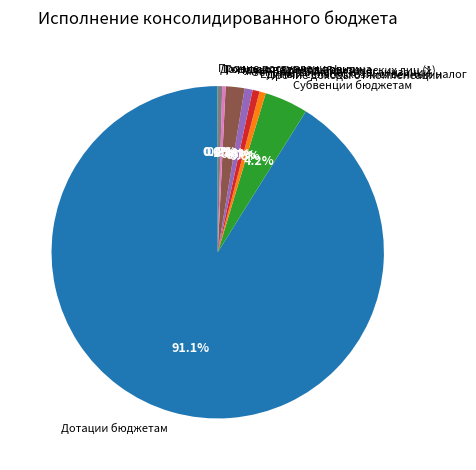

To the nearest percent, what is the average slice percentage?

11%